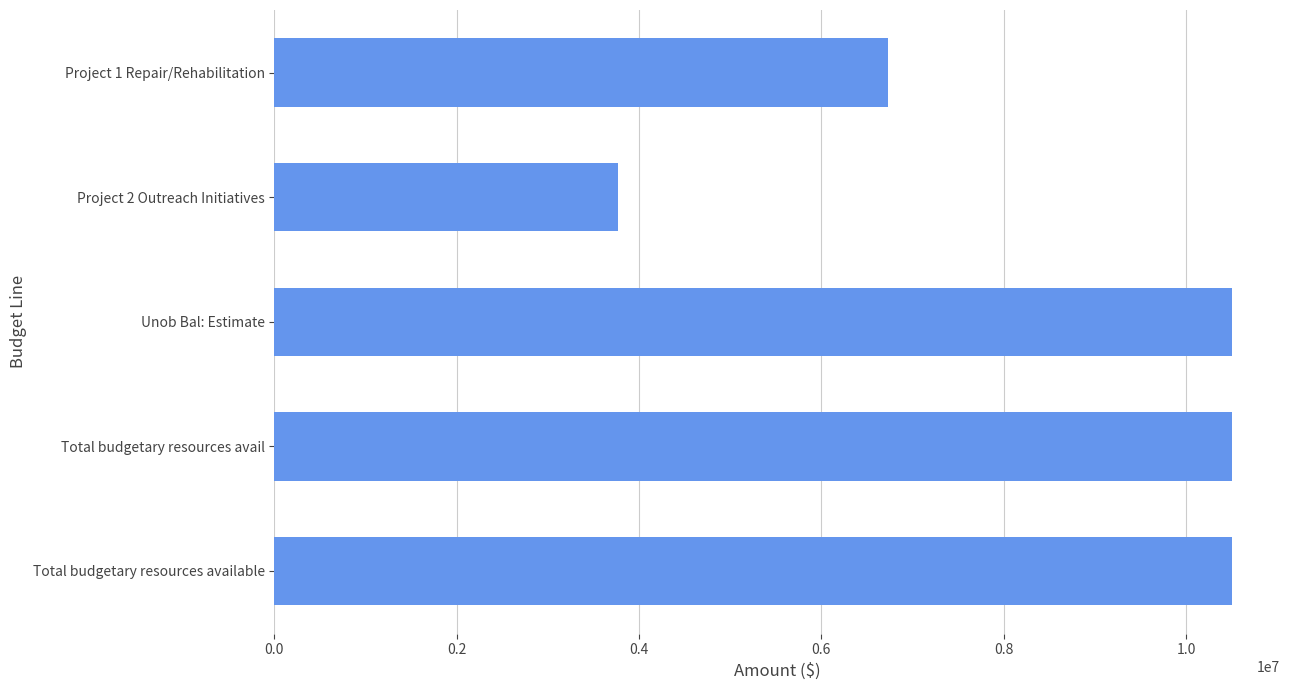

What is the ratio of the value at Project 1 Repair/Rehabilitation to the value at Unob Bal: Estimate?

0.6